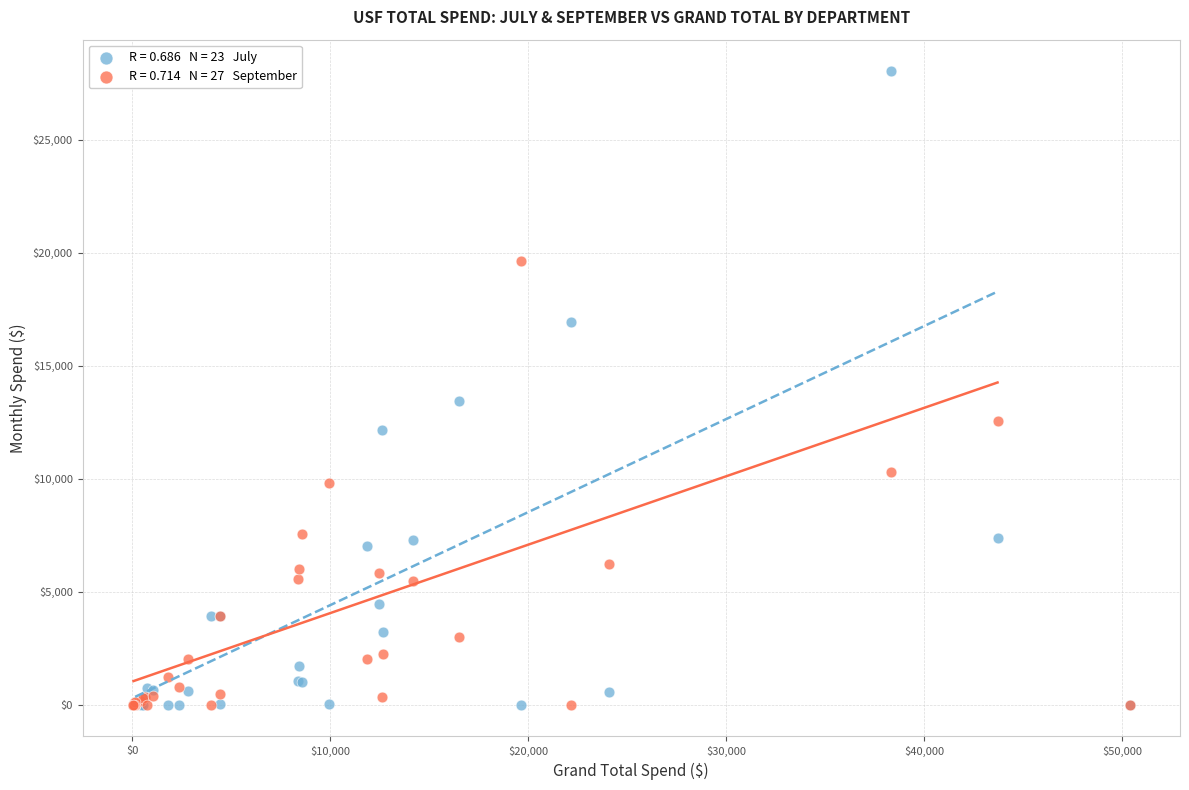

Across all series, what Y value is closest to 14018?

13455.3